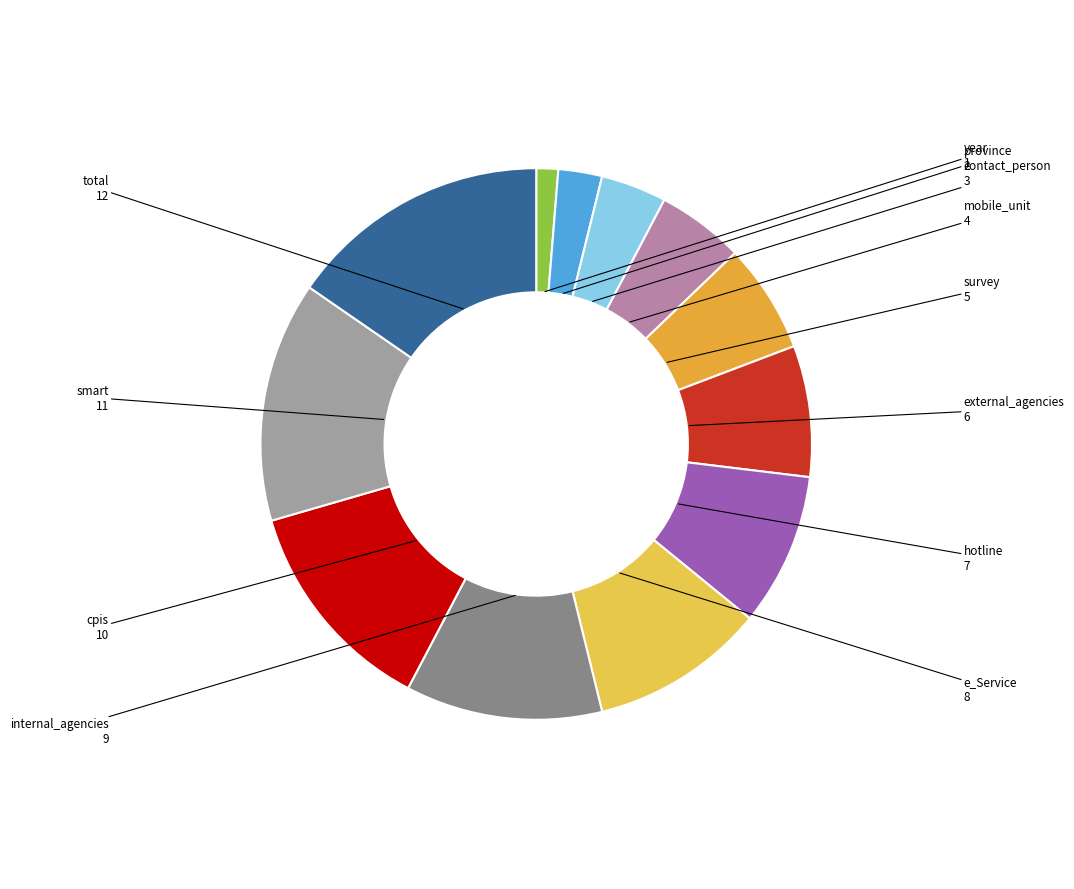

Is there a majority slice in this chart?

No